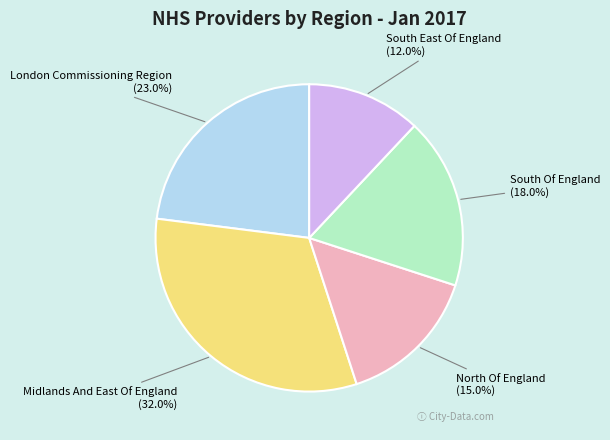

Is there a majority slice in this chart?

No